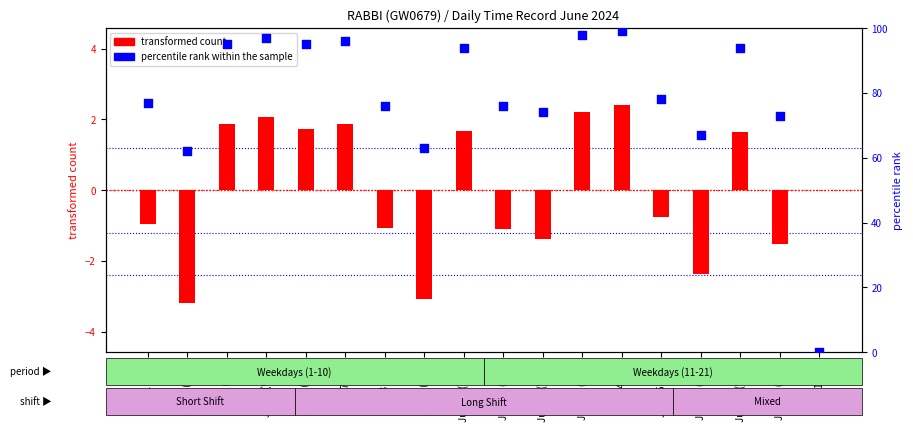

At how many categories does at least one series exceed 83?

8